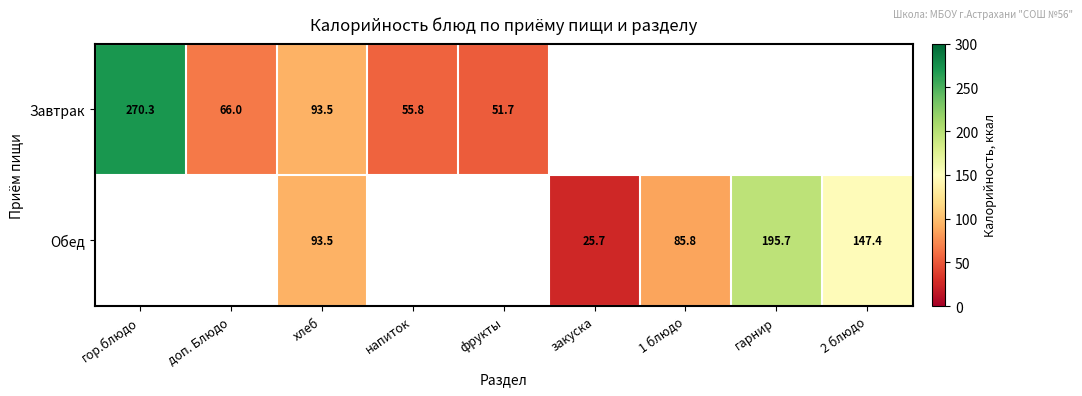

Count the number of data series in this chart.

2